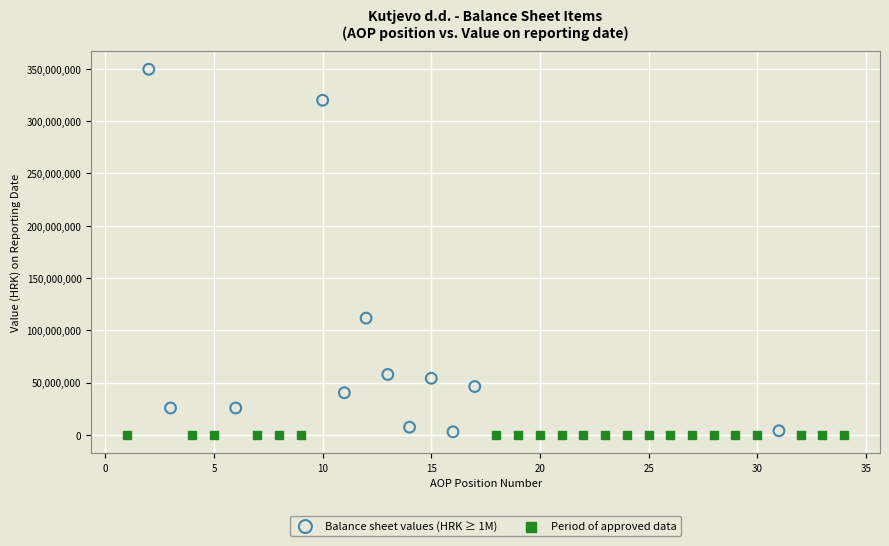

Which series has the widest spread of Y values?

Balance sheet values (HRK ≥ 1M)